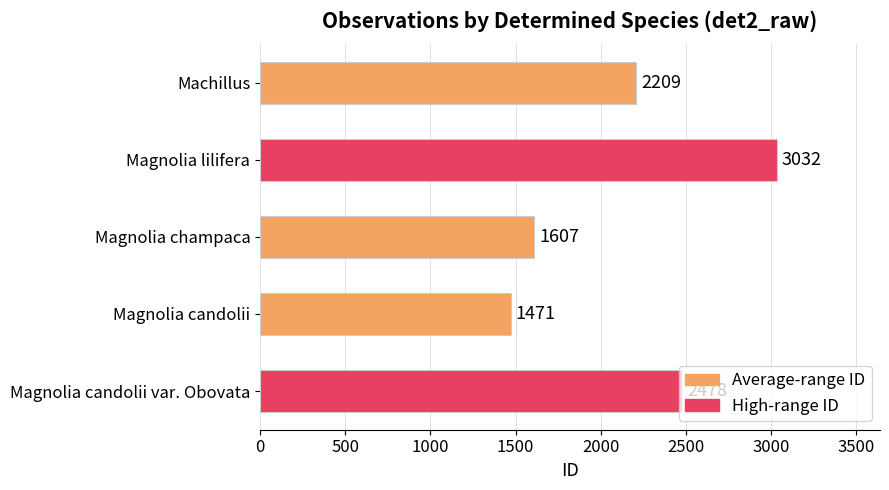

What is the average value?

2159